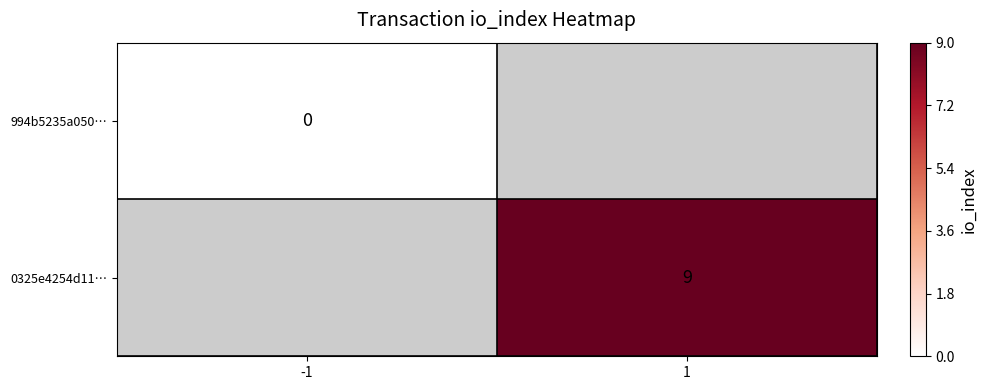

How many data points does each series have?

2